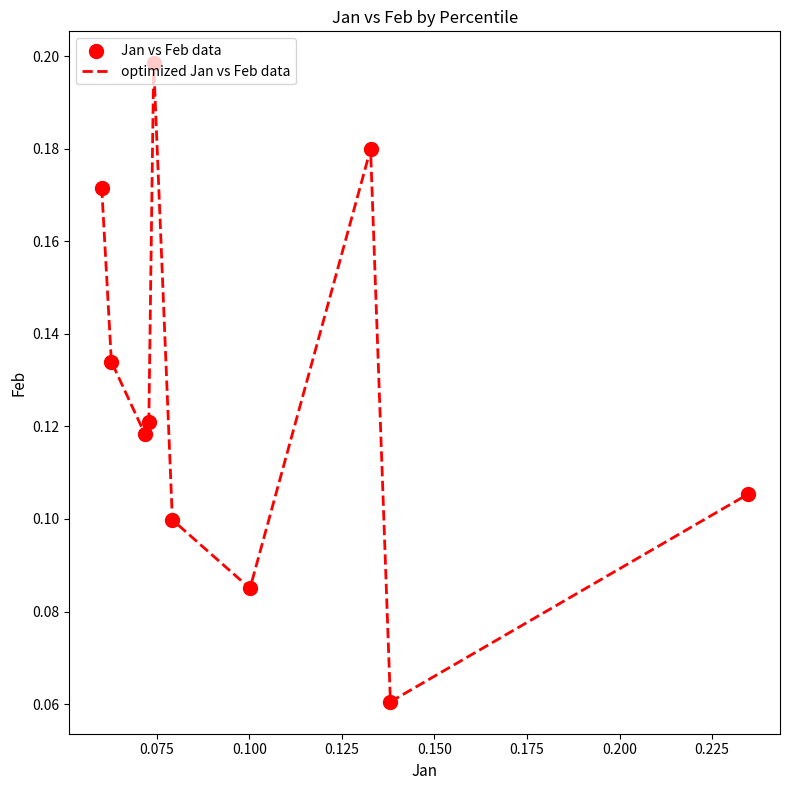

How many lines are shown in the chart?

1